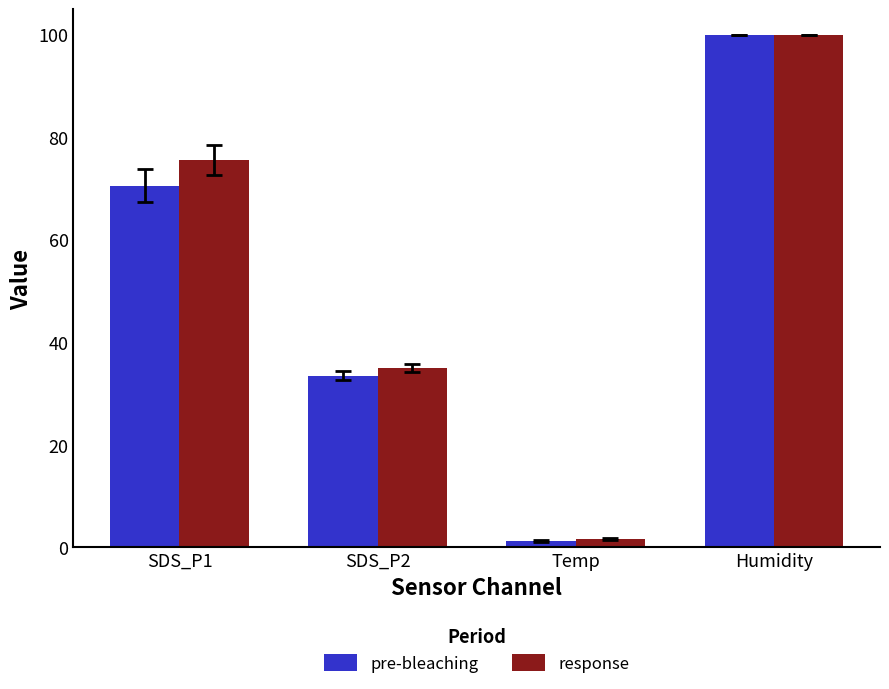

Reading right to left, what are all the values shown in this chart?

pre-bleaching: Humidity=99.9	Temp=1.2	SDS_P2=33.5	SDS_P1=70.5
response: Humidity=99.9	Temp=1.6	SDS_P2=35.0	SDS_P1=75.5